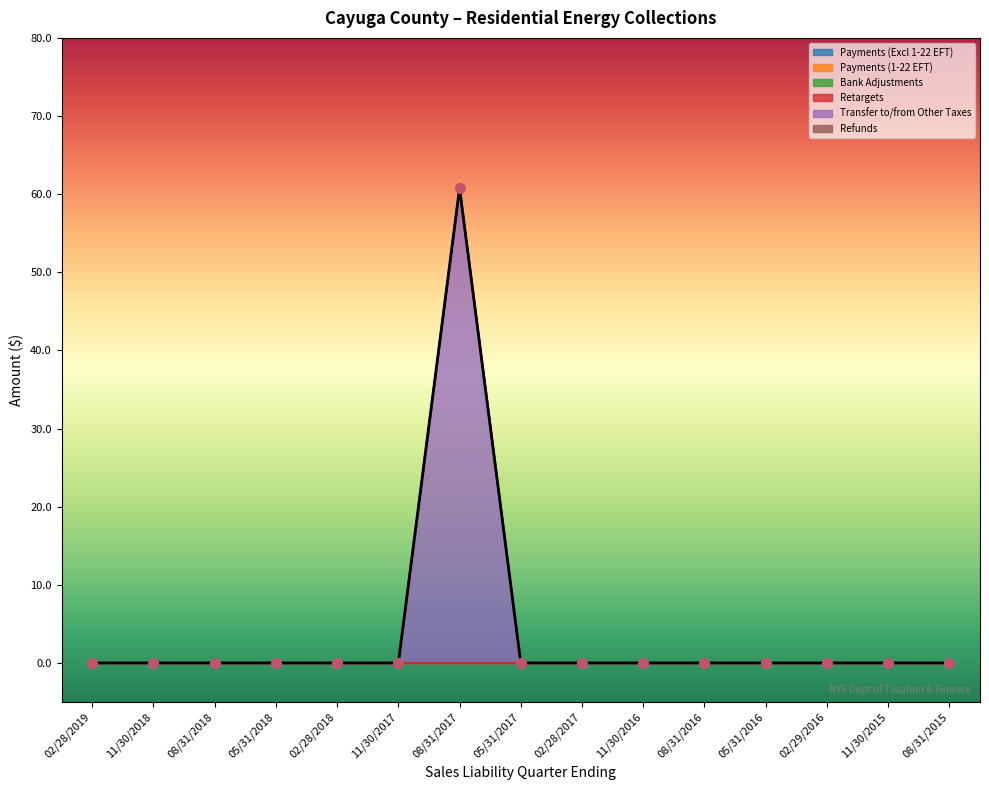

Which series contains the highest Y value?

Transfer to/from Other Taxes